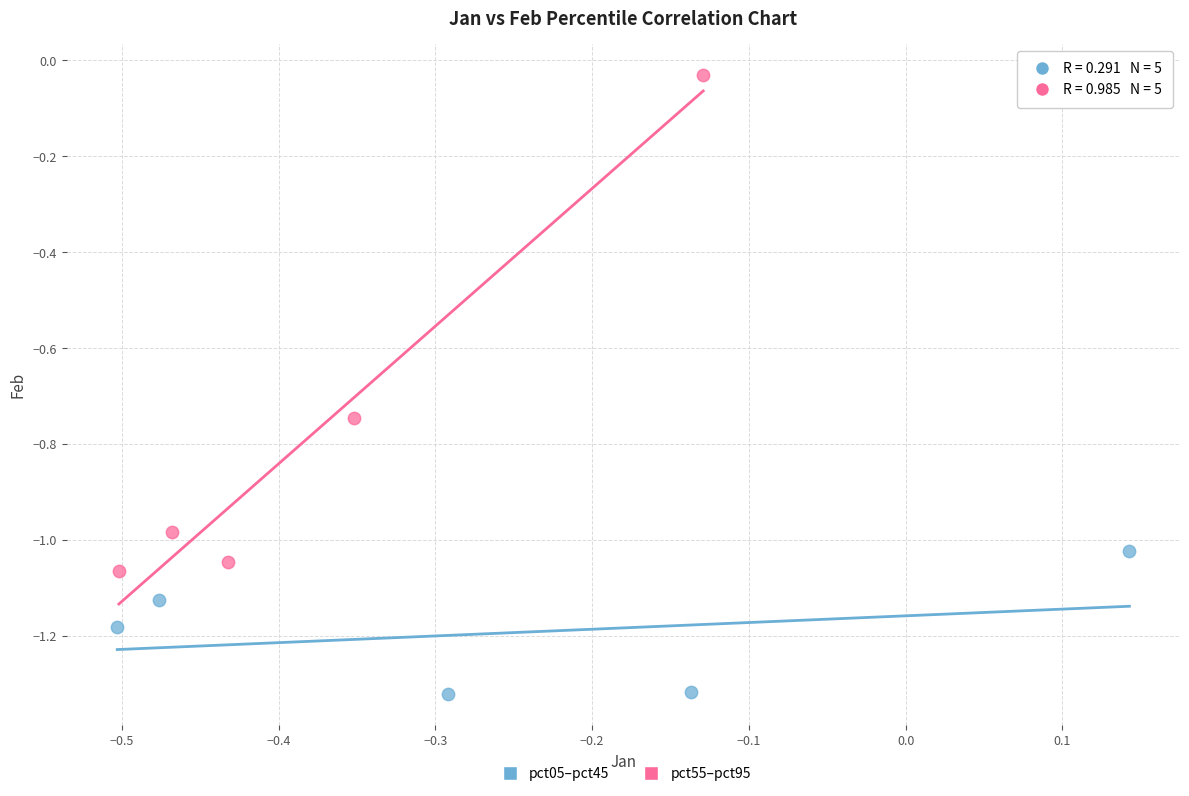

Which series has the largest Y range (max minus min)?

pct55–pct95